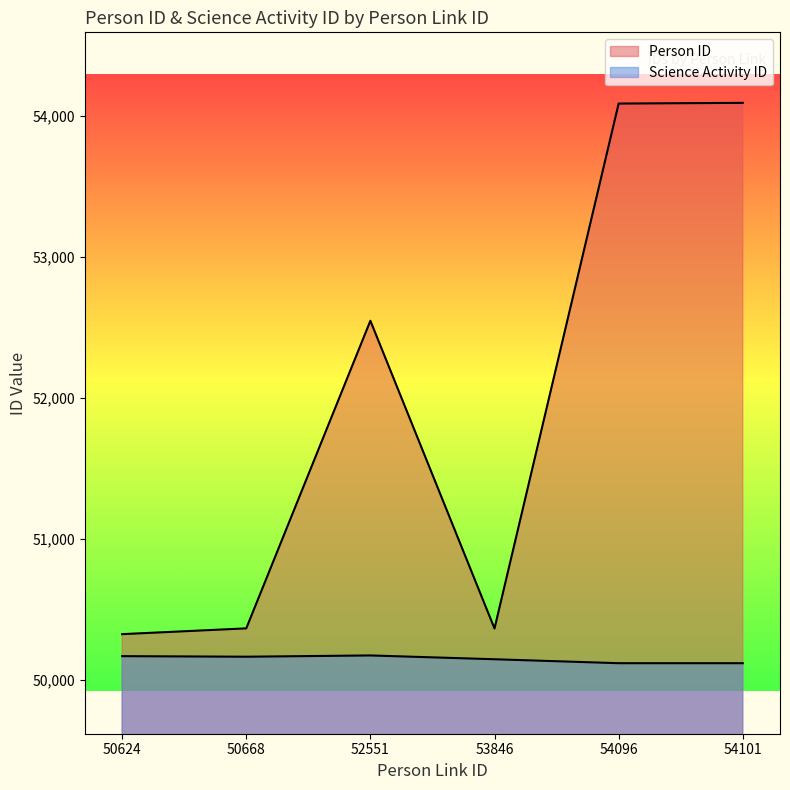

Which category has the highest value in the Science Activity ID series?

52551